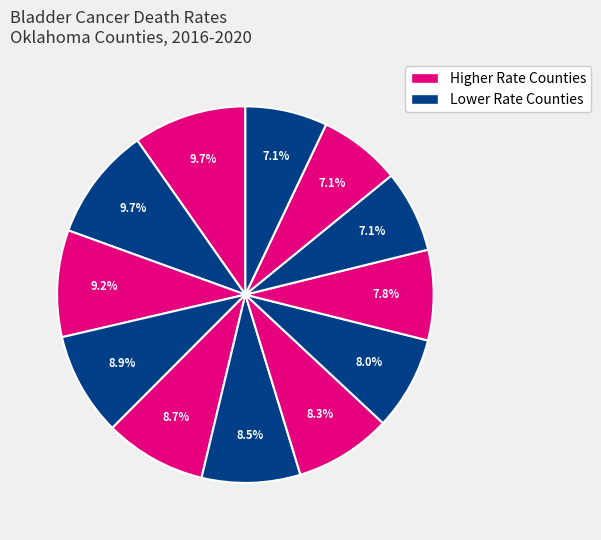

How many slices are in this pie chart?

12